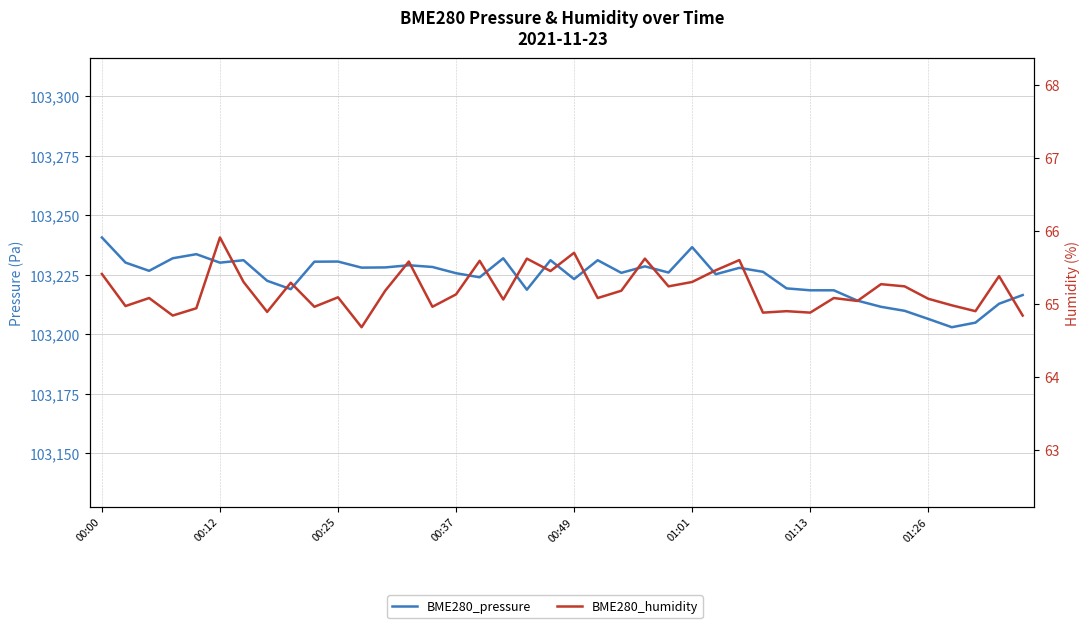

True or false: BME280_pressure and BME280_humidity intersect in this chart.

False